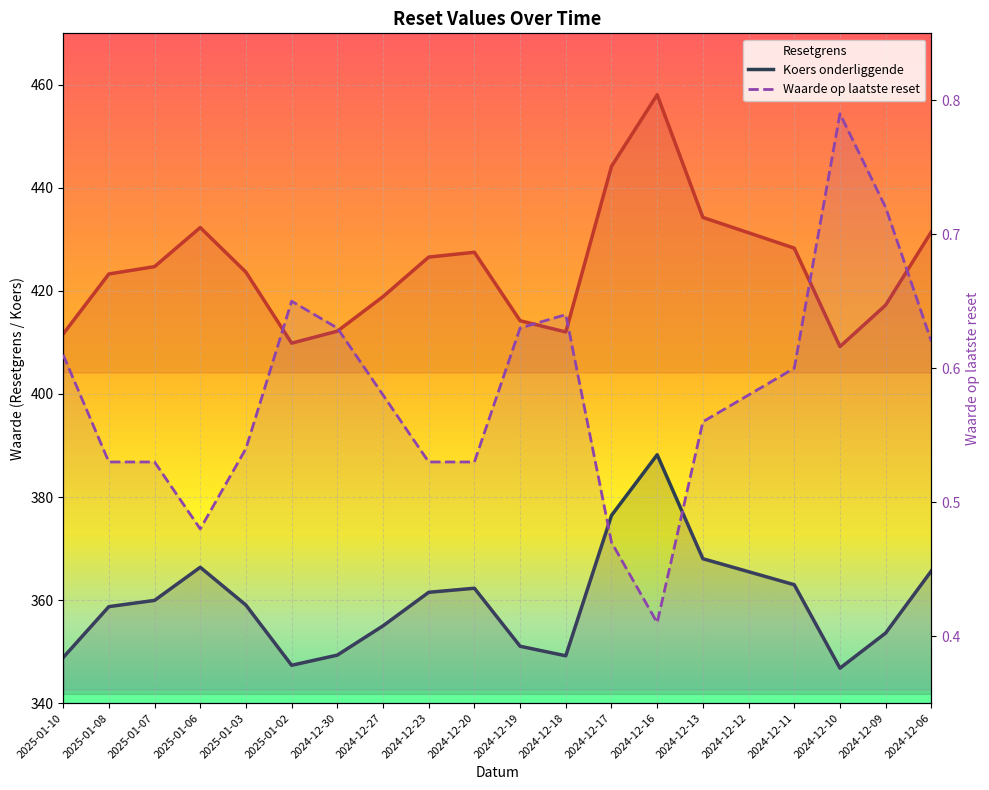

Which series has the largest total across all categories?

Resetgrens